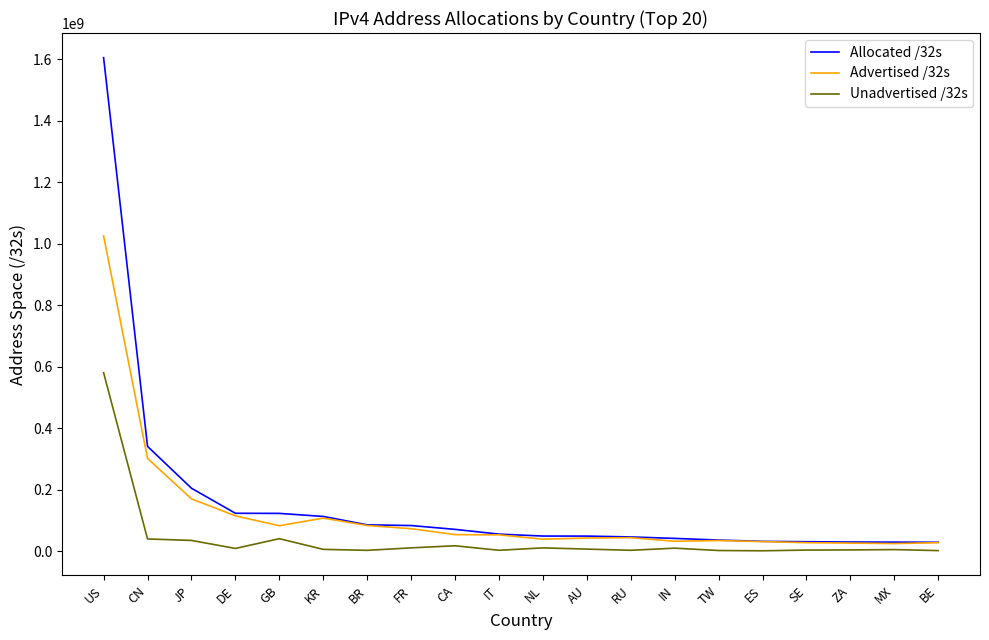

The Unadvertised /32s series shows 4672000 at MX. True or false?

True